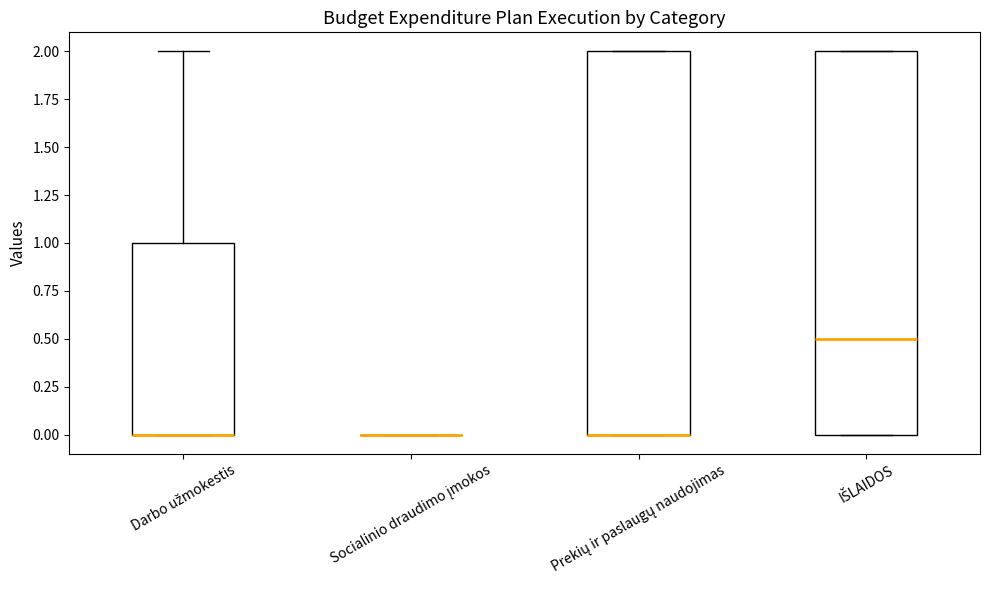

Where does the median line of the box for IŠLAIDOS sit on the y-axis? The values are not printed on the chart, so give them approximately, as read against the axis.

0.5